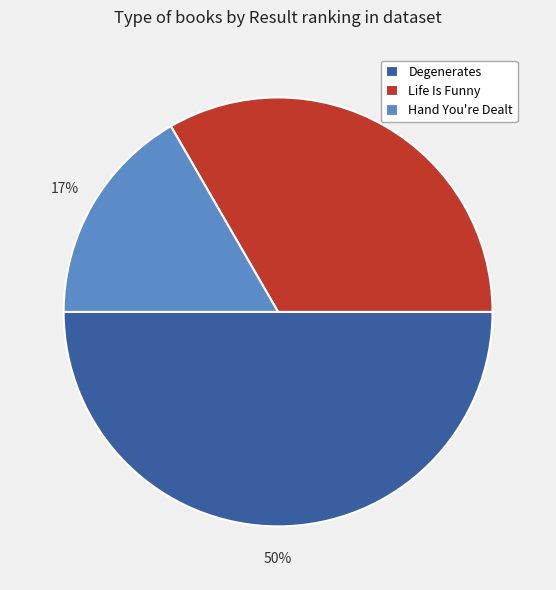

To the nearest percent, what is the combined percentage of Degenerates and Hand You're Dealt?

67%